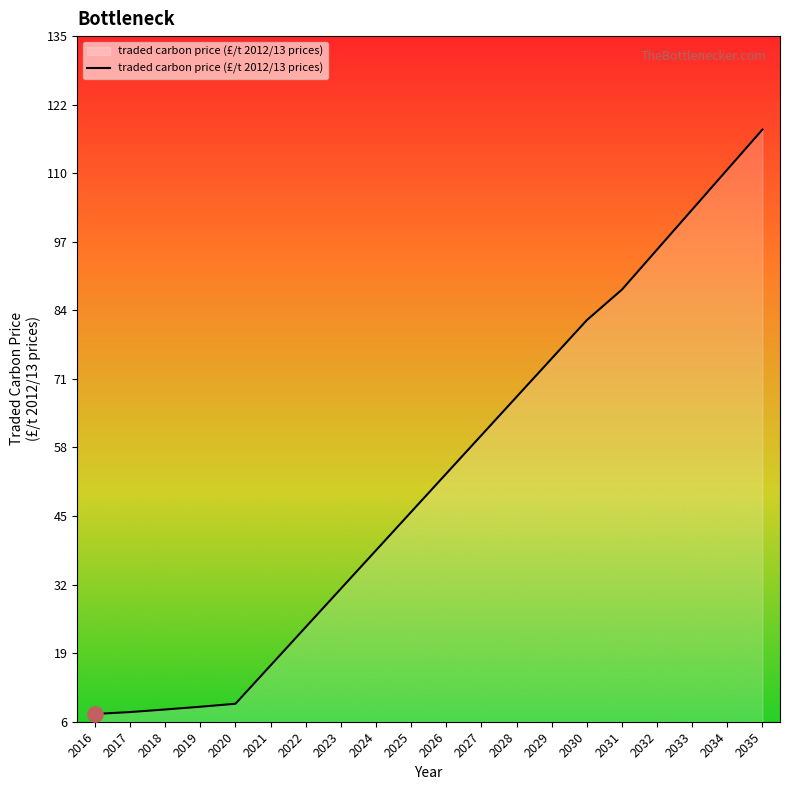

What is the change in value from 2023 to 2032?

+64.1